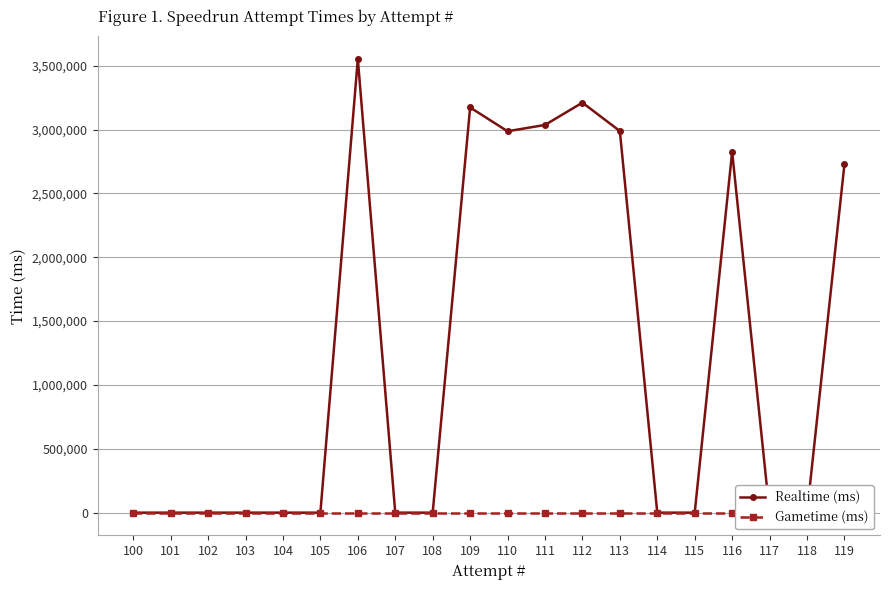

Which category has the highest value across all series?

106